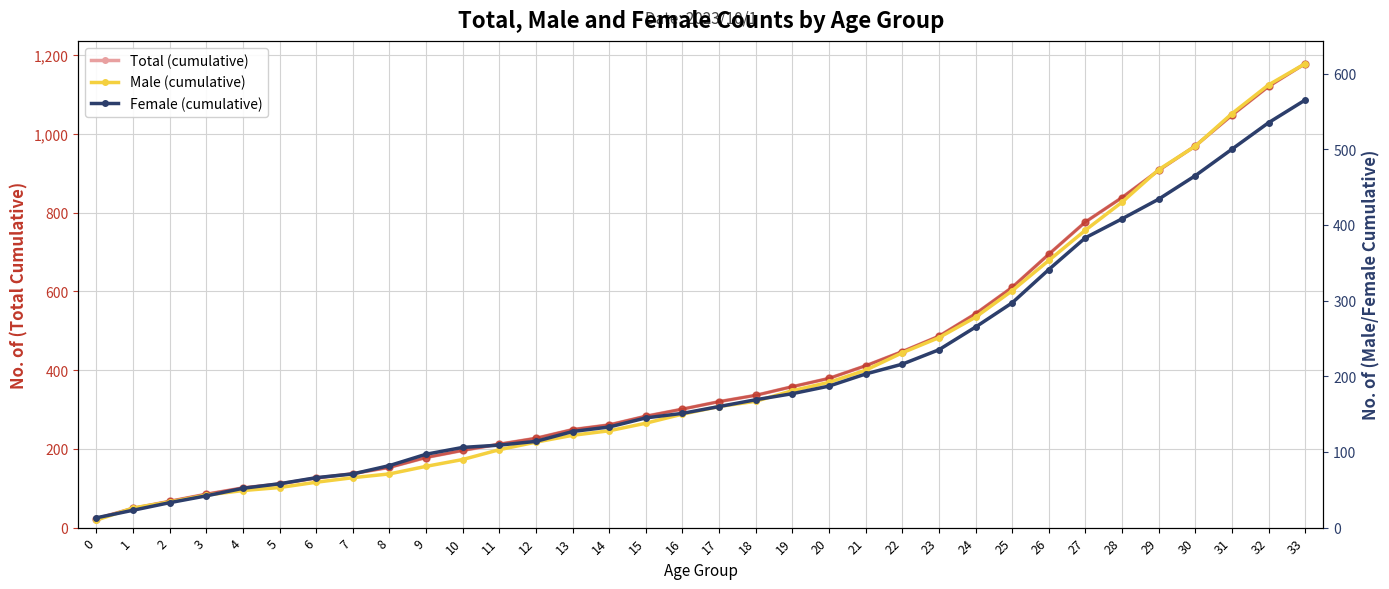

The Total (cumulative) series shows 99 at 19. True or false?

False